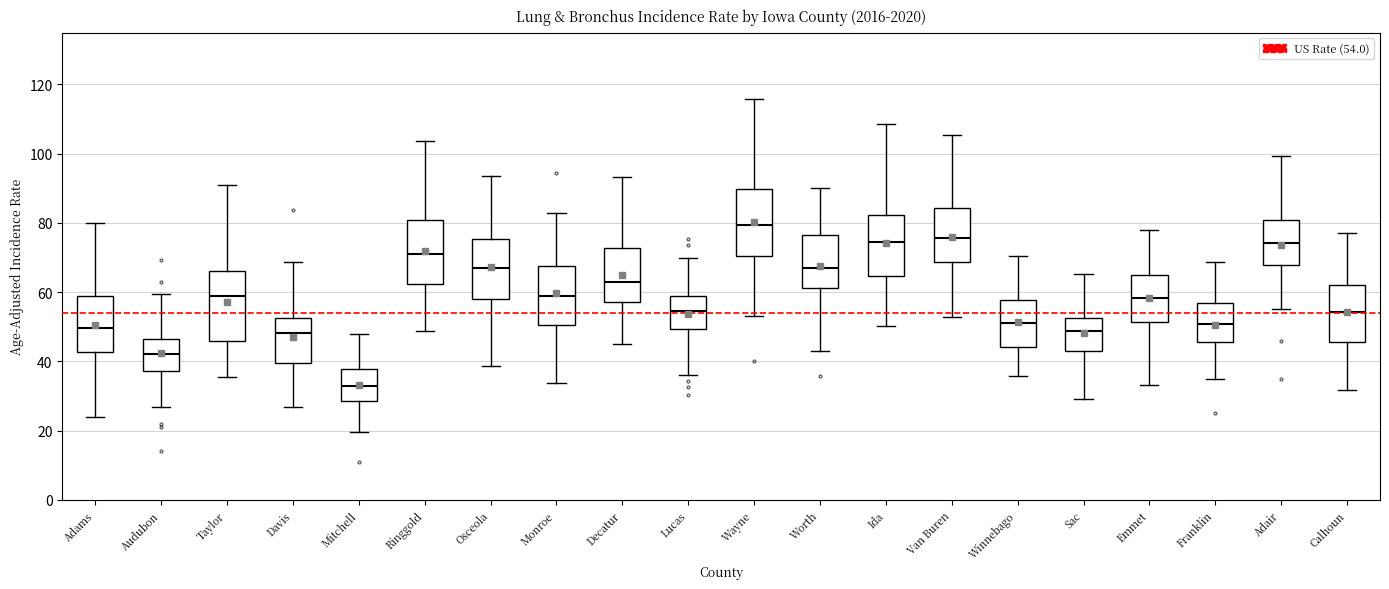

Where does the upper whisker of the box for Davis end on the y-axis? The values are not printed on the chart, so give them approximately, as read against the axis.

68